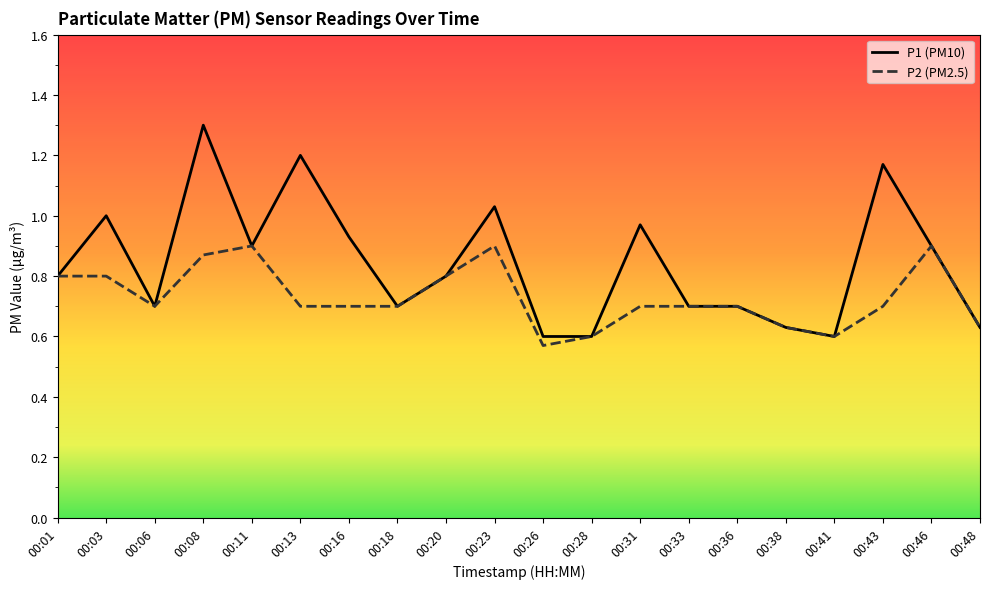

At which category is the sum across all series the highest?

00:08